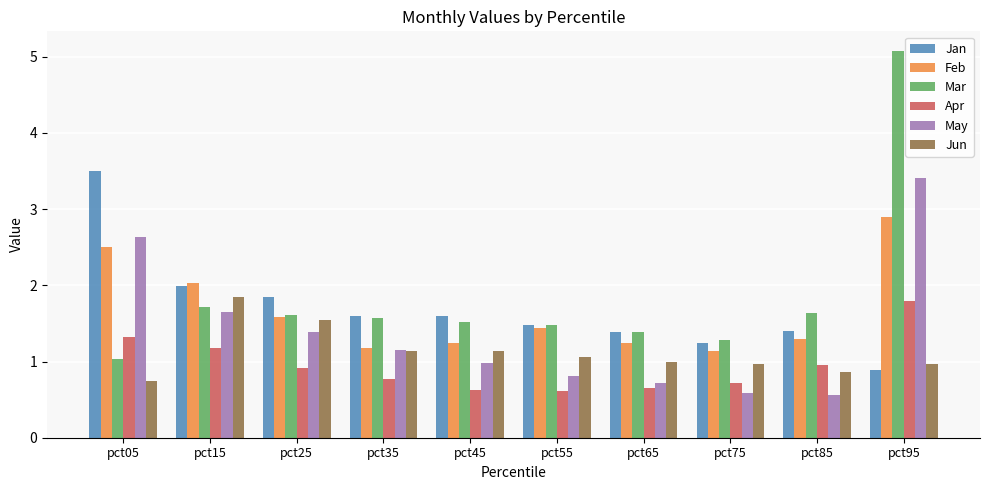

Is it true that Jun equals 0.3 at pct95?

False